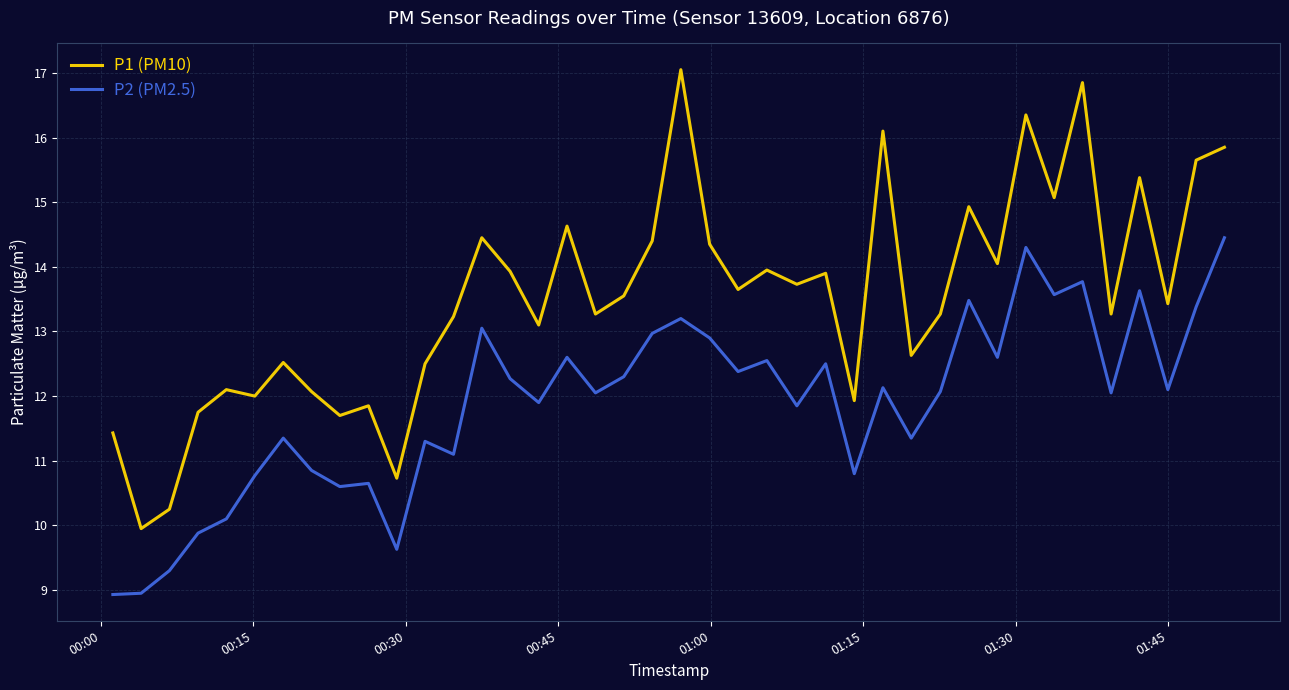

Which series has the widest spread of values?

P1 (PM10)